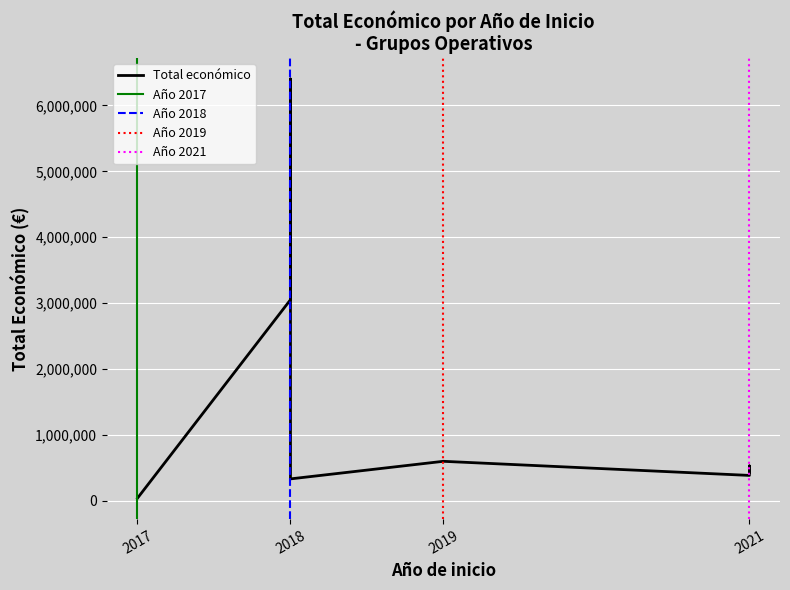

What is the approximate value at 2021, to the nearest 100?

385500